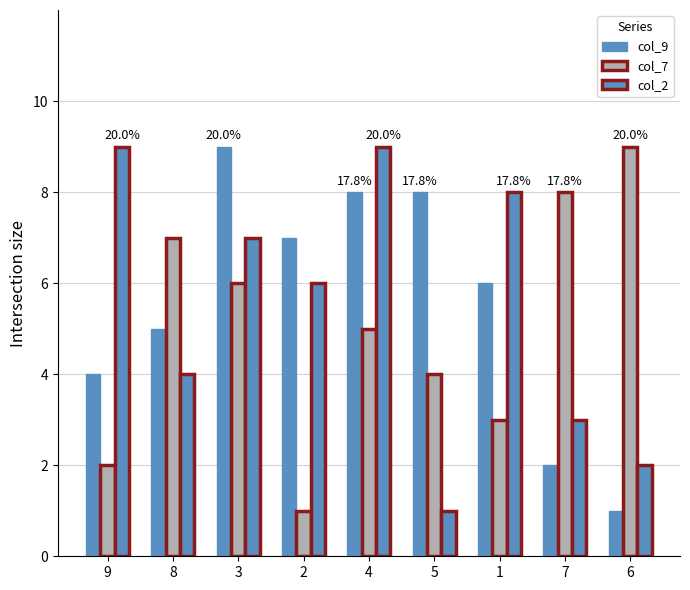

The col_7 series shows 4 at 5. True or false?

True